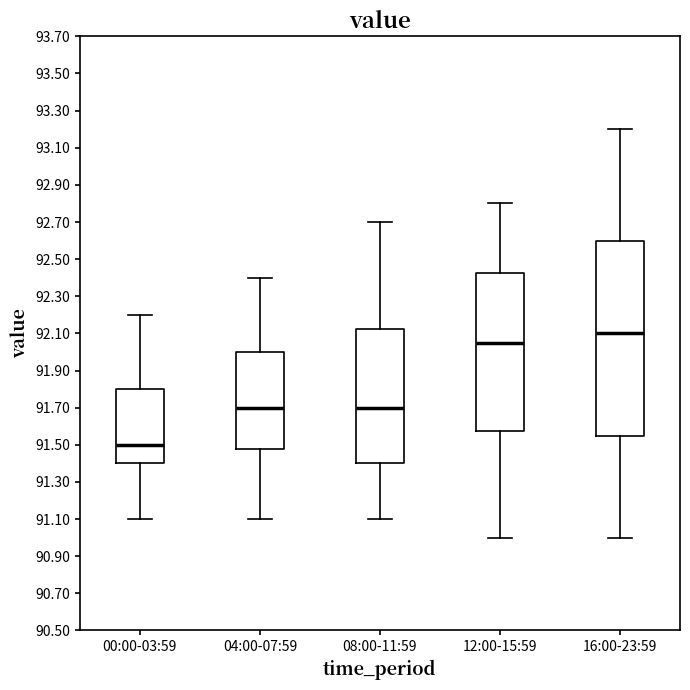

Where does the lower whisker of the box for 16:00-23:59 end on the y-axis? The values are not printed on the chart, so give them approximately, as read against the axis.

91.00